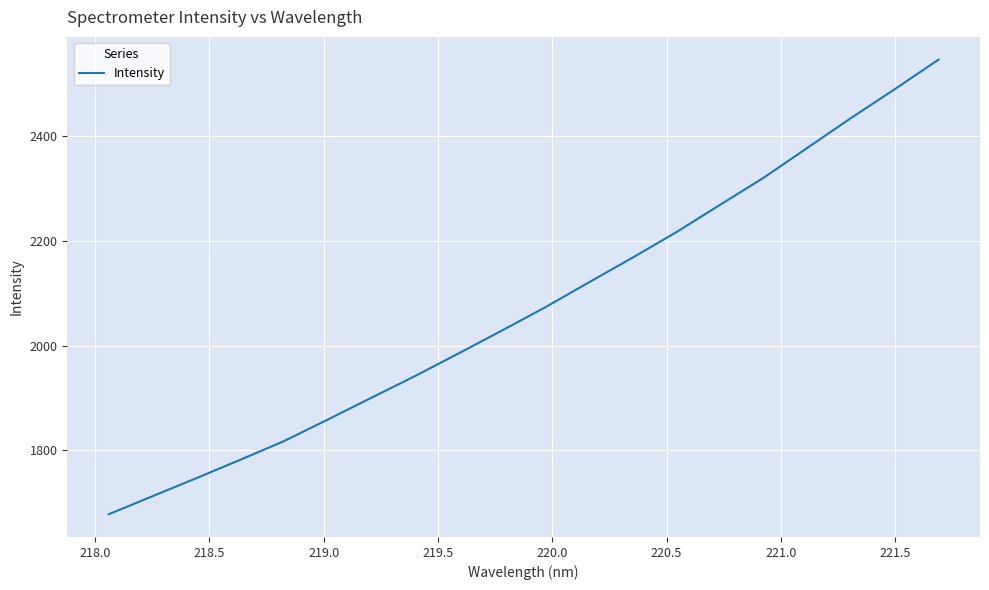

What is the minimum value shown in the chart?

1678.3